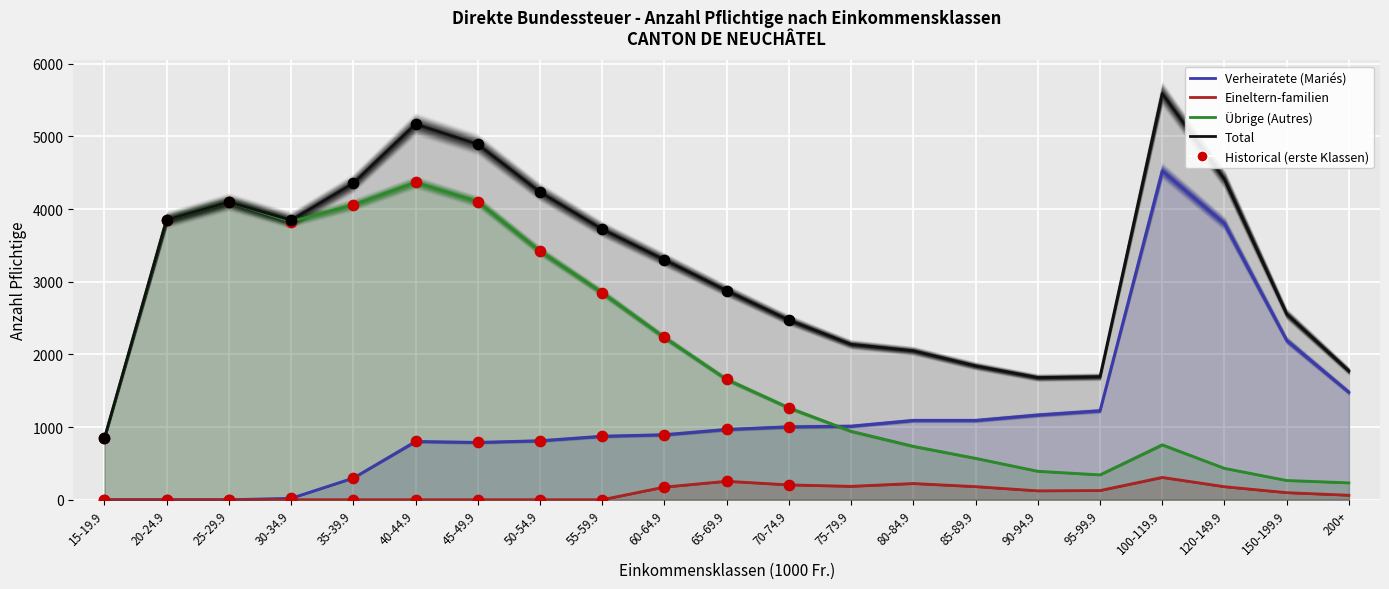

Which series has the largest Y range (max minus min)?

Total